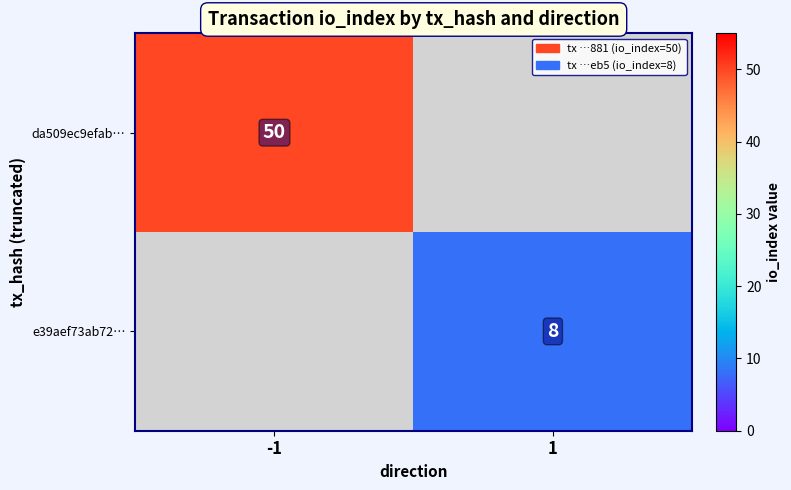

What is the total value across all series at -1?

50